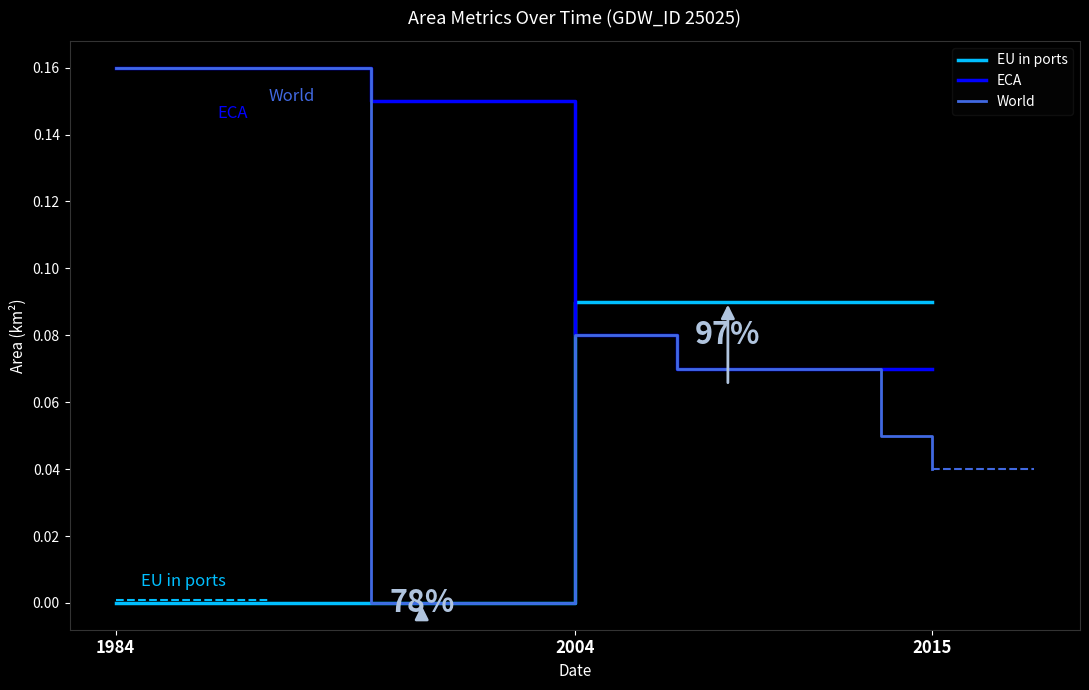

After their last crossing, which series has the higher values: EU in ports or ECA?

EU in ports